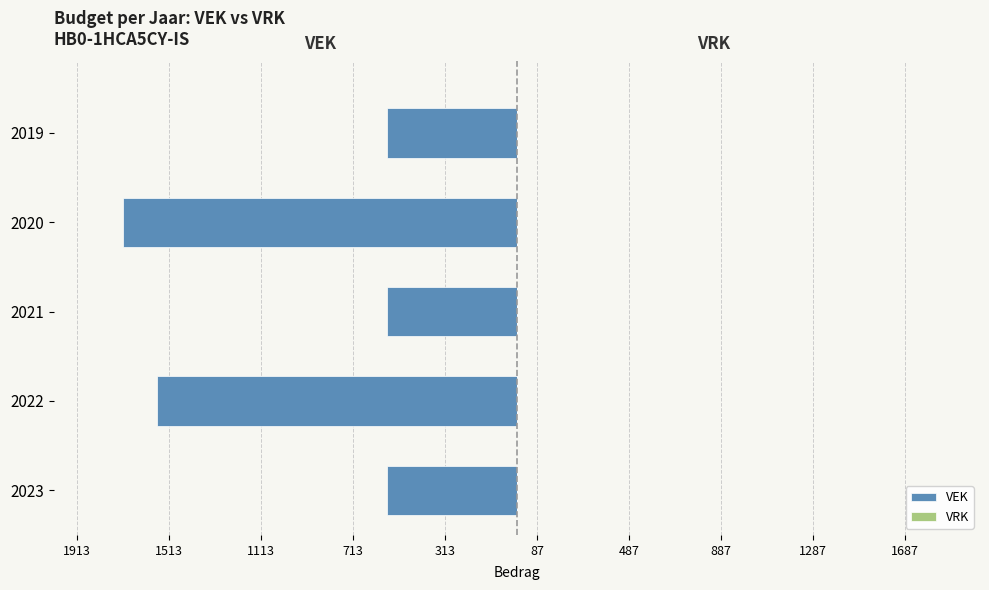

Are the bars horizontal?

Yes